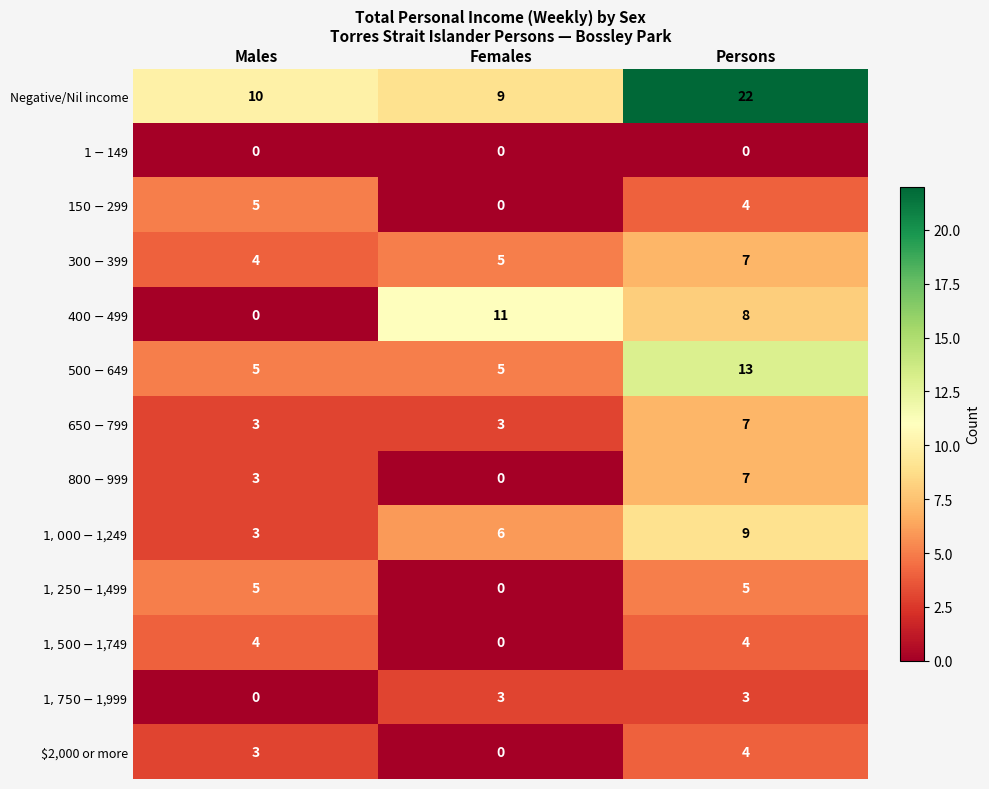

How many values in $2,000 or more are above zero?

2